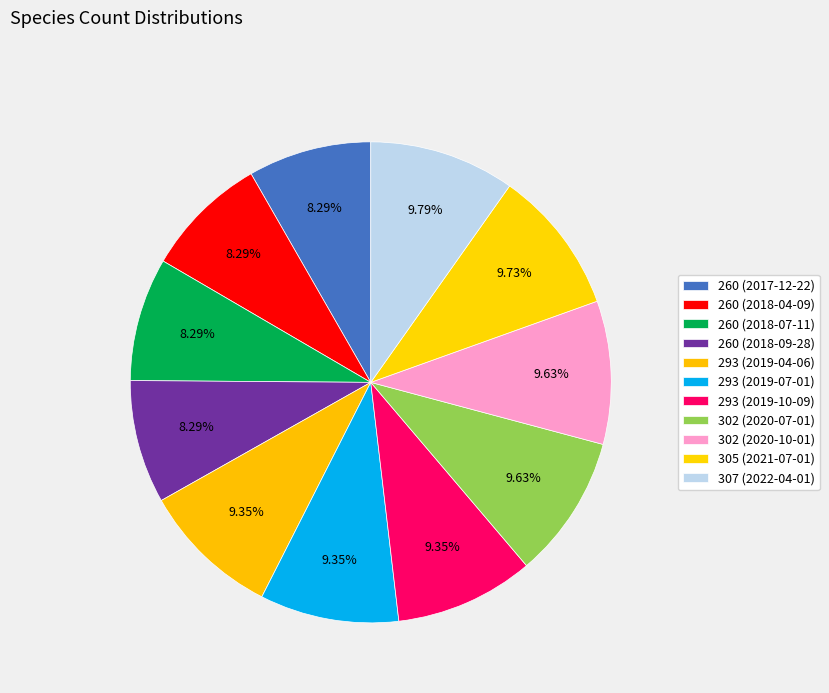

Which slice is the largest?

307 (2022-04-01)